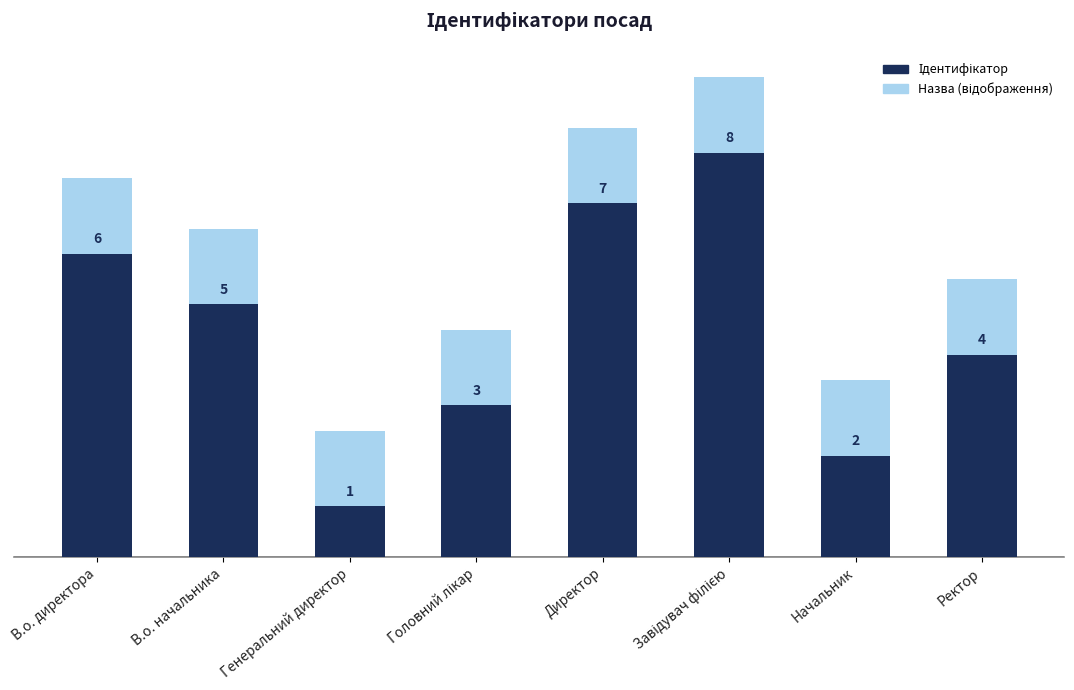

The chart shows a value of 1 at Начальник. True or false?

False